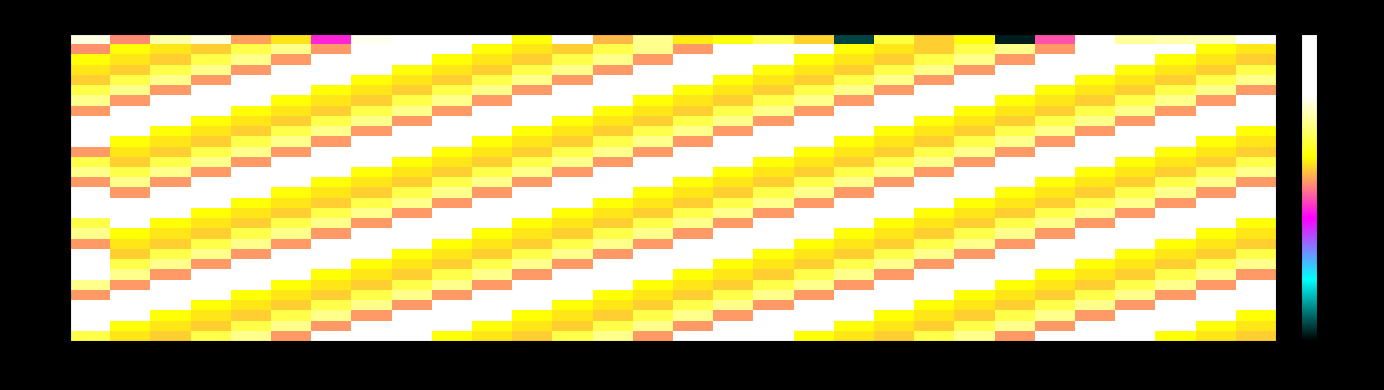

Which series has the largest total across all categories?

min 16